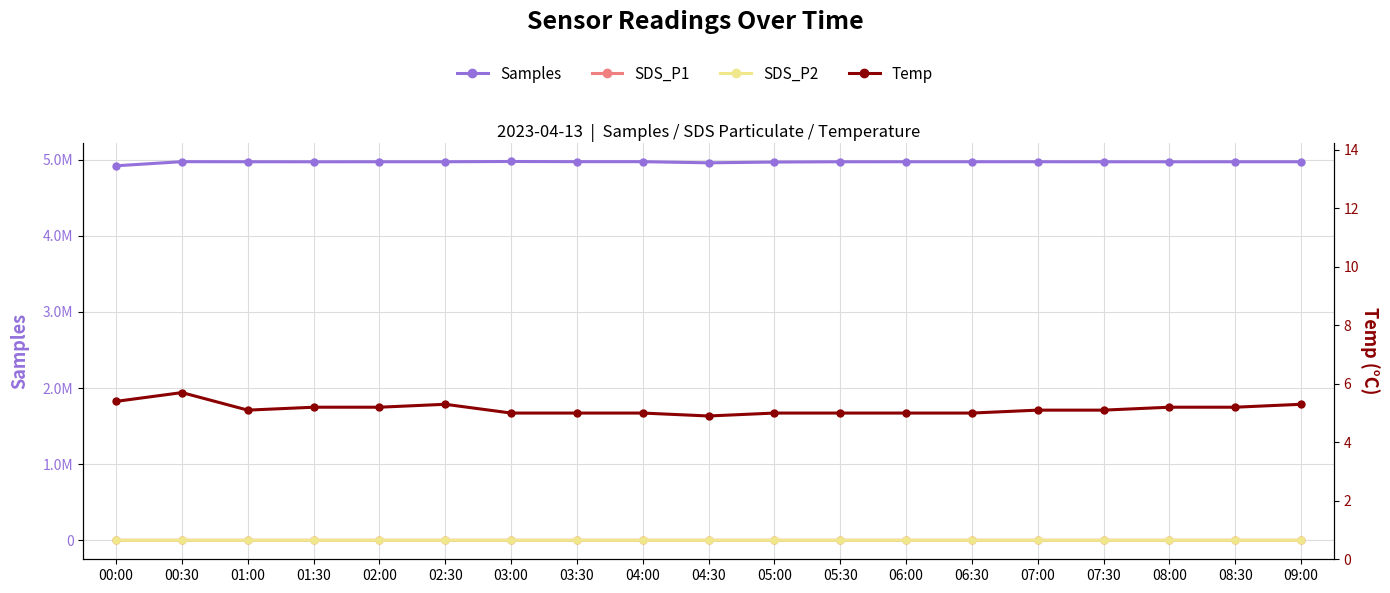

True or false: Temp has more than 2 interior local peaks.

False